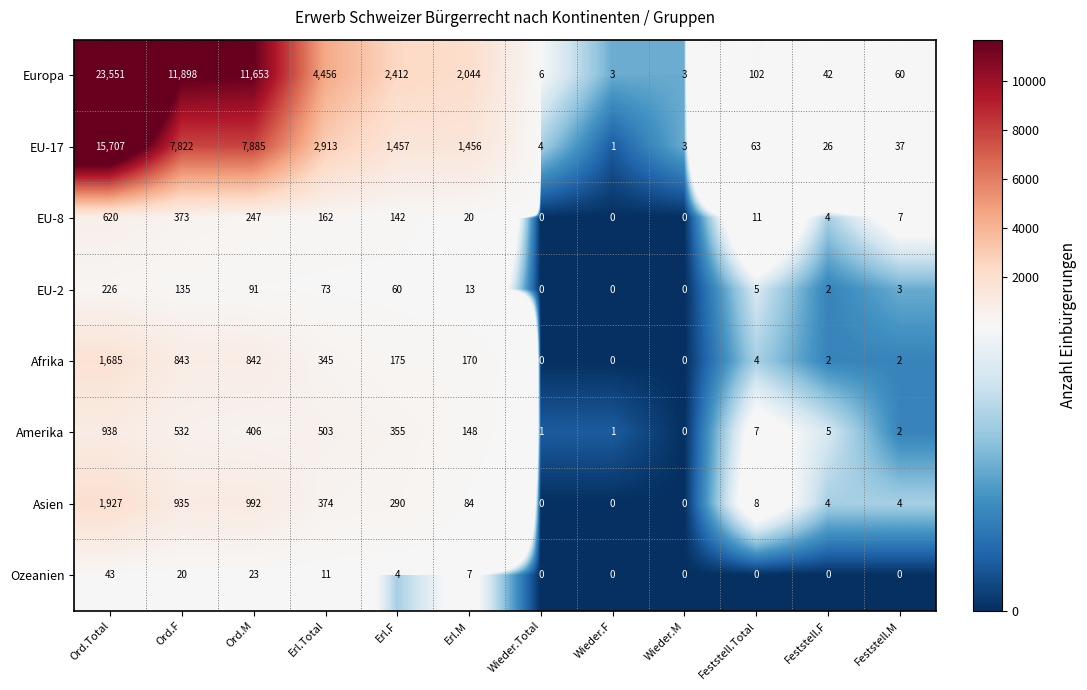

What is the total value across all series at Ord.Total?

44697